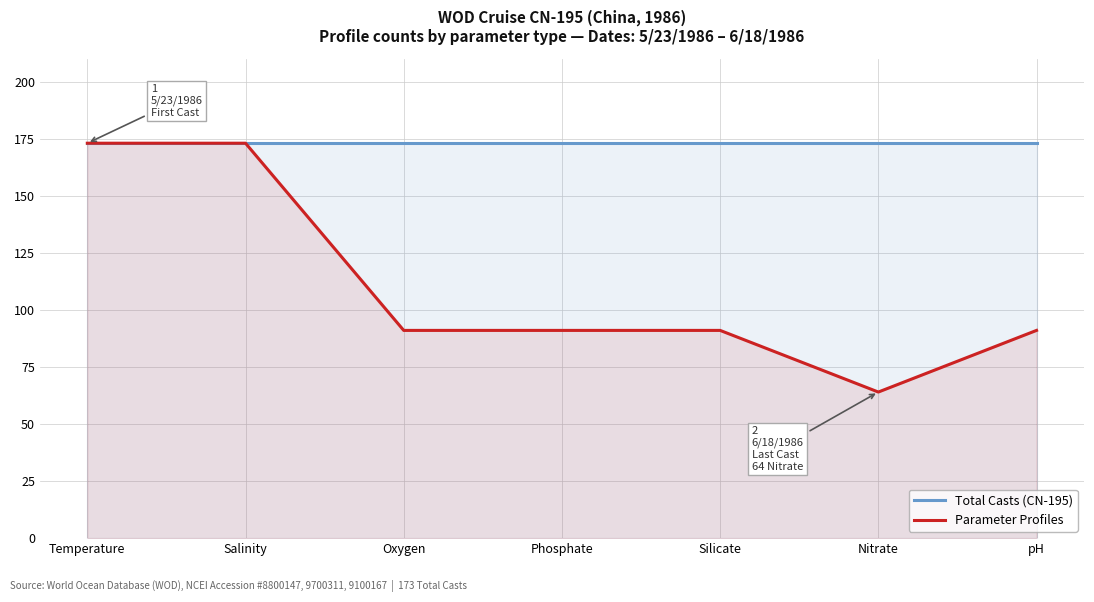

Is the value of Parameter Profiles at pH greater than the value of Total Casts (CN-195) at Nitrate?

No